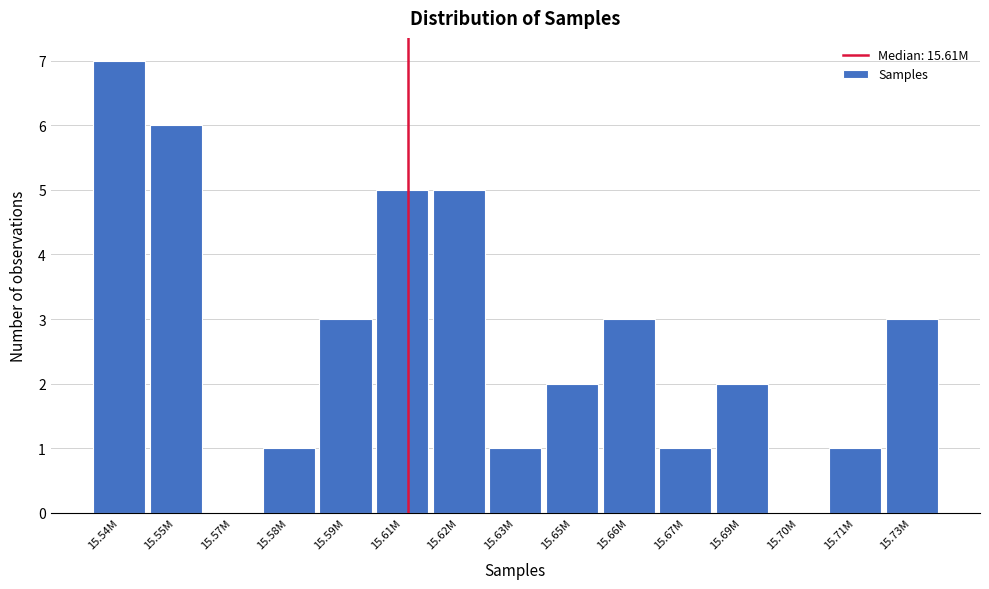

Reading left to right, what are all the values shown in this chart?

15.54M=7	15.55M=6	15.57M=0	15.58M=1	15.59M=3	15.61M=5	15.62M=5	15.63M=1	15.65M=2	15.66M=3	15.67M=1	15.69M=2	15.70M=0	15.71M=1	15.73M=3